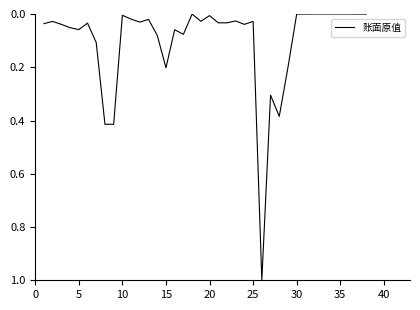

What is the greatest value displayed?

1.0